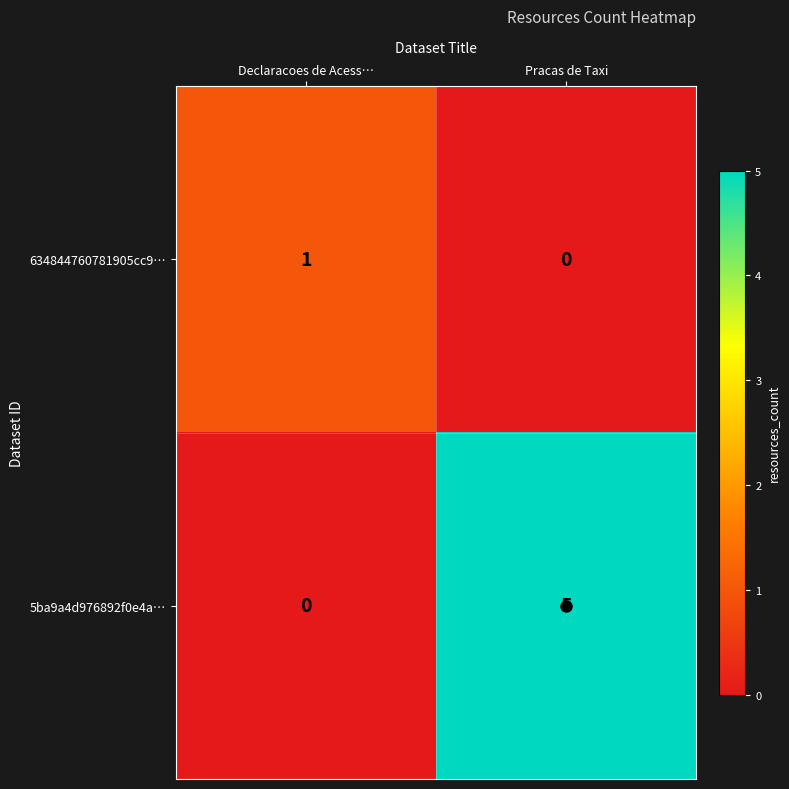

What is the difference between the 5ba9a4d976892f0e4a… values at Declaracoes de Acess… and Pracas de Taxi?

5